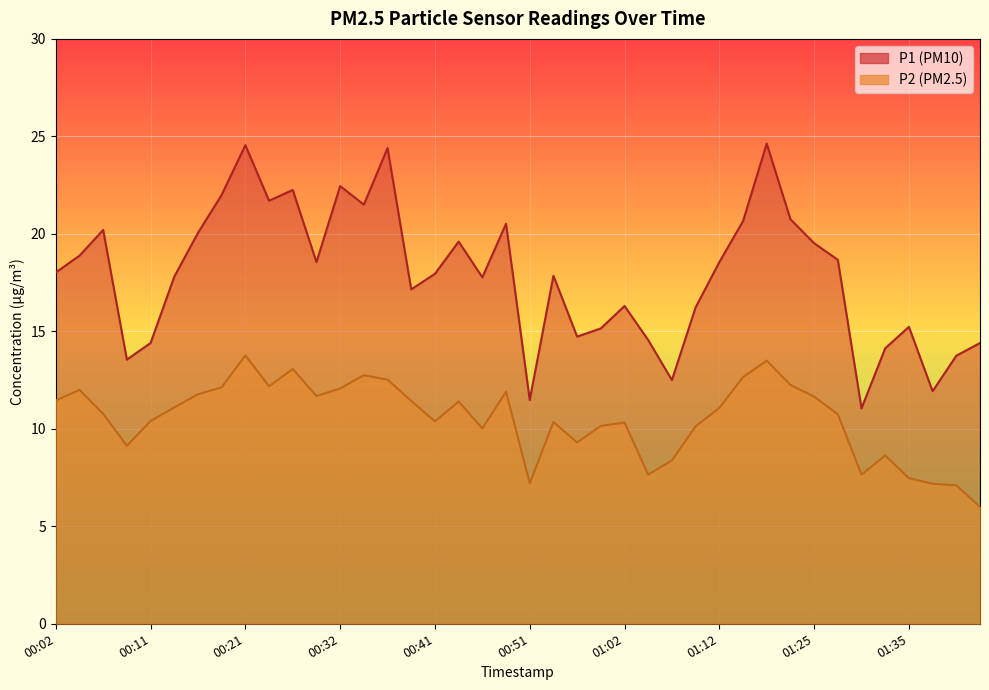

Where is the first local maximum for P1?

00:06